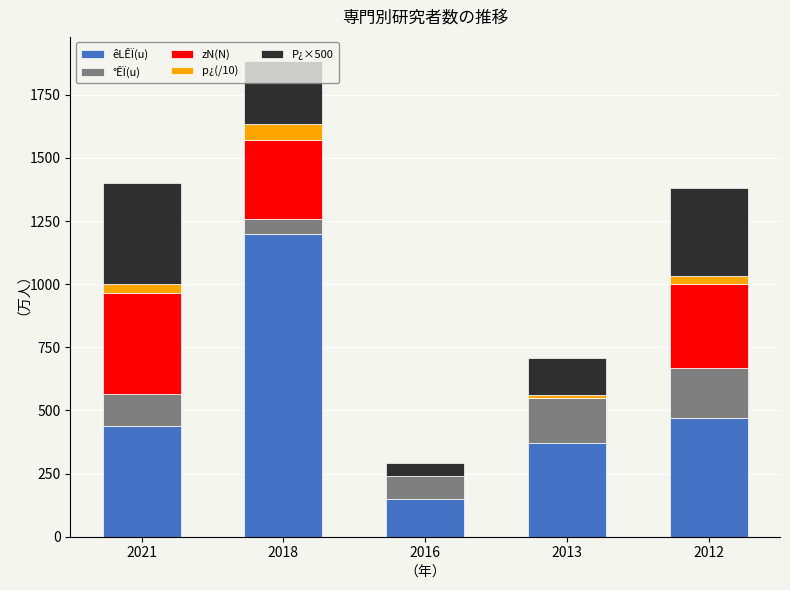

What is the sum of all êLÊÏ(u) values?

2630.0